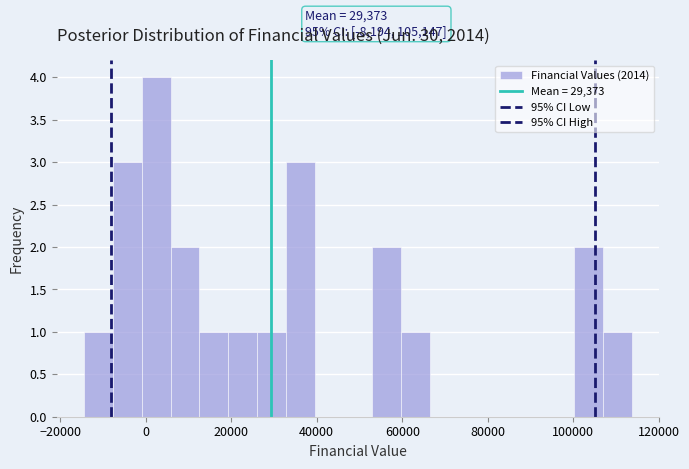

Read against the x-axis, roughly where is the centre of the tallest bar?

2000